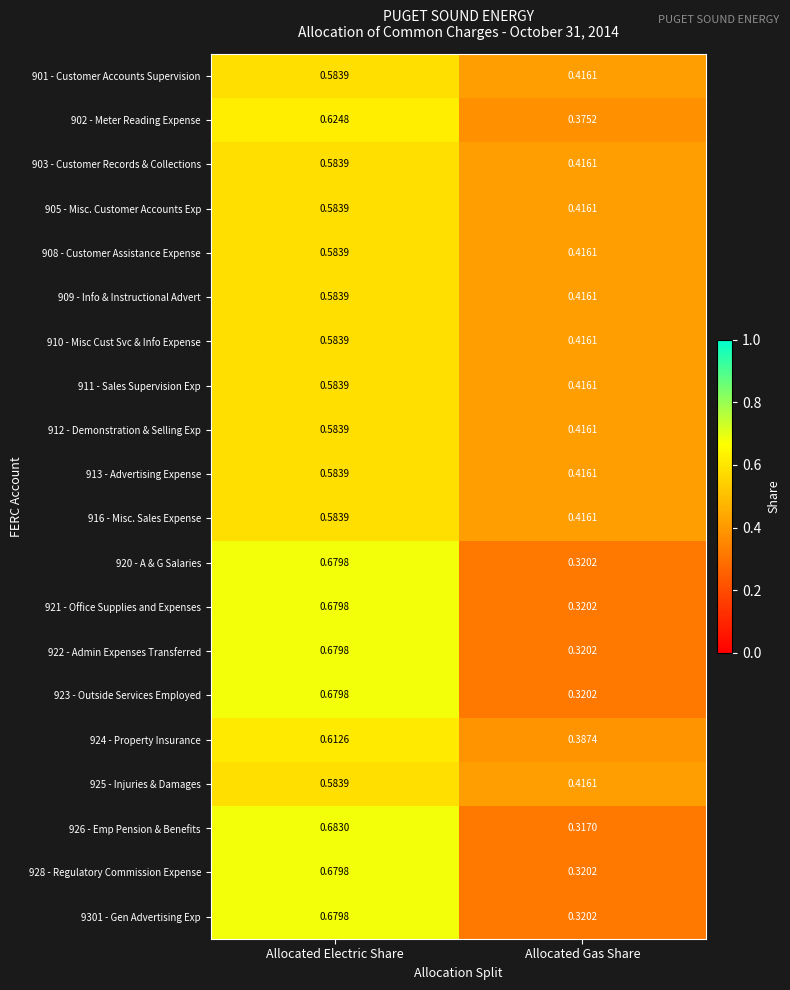

What is the total value across all series at Allocated Electric Share?

12.4